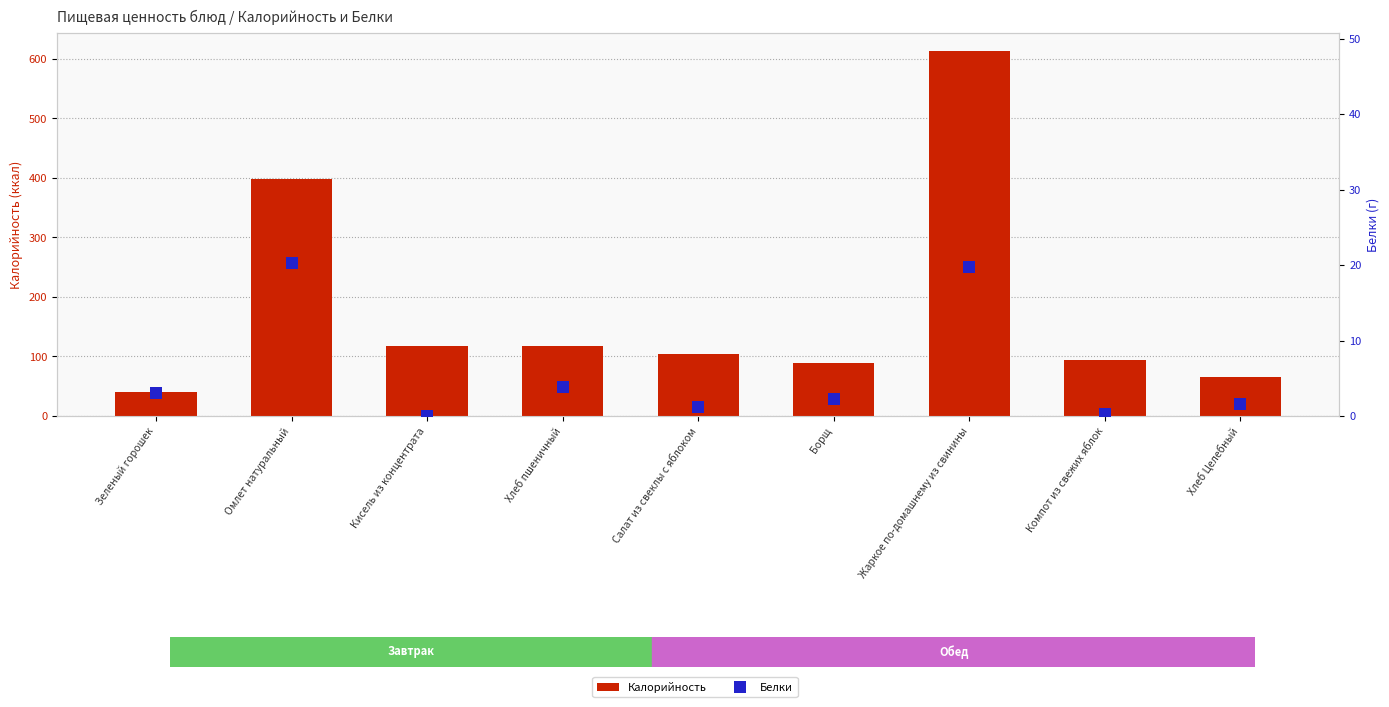

Is the value of Калорийность at Компот из свежих яблок greater than the value of Белки at Борщ?

Yes